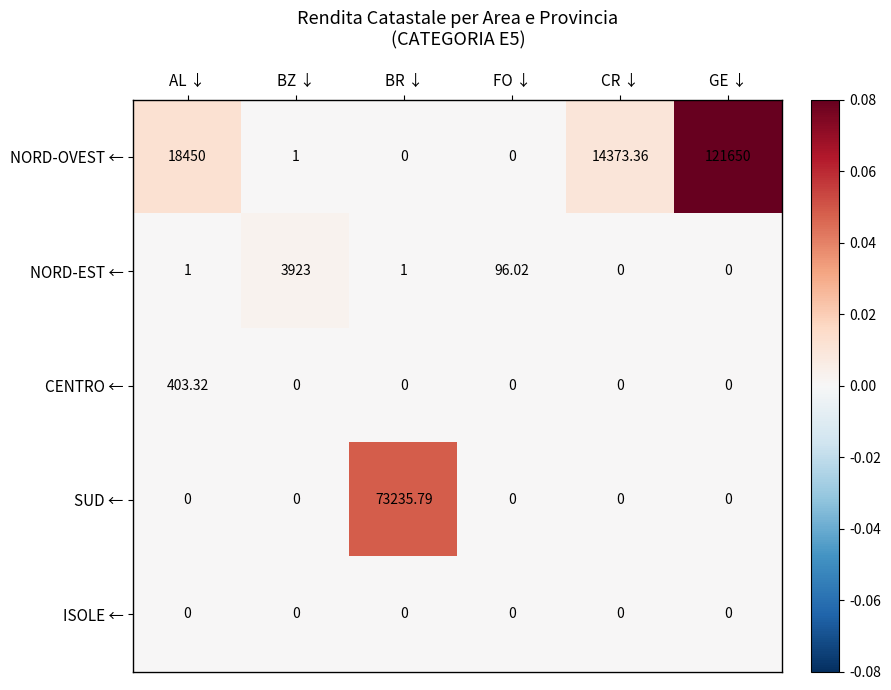

How many distinct data groups are displayed?

5